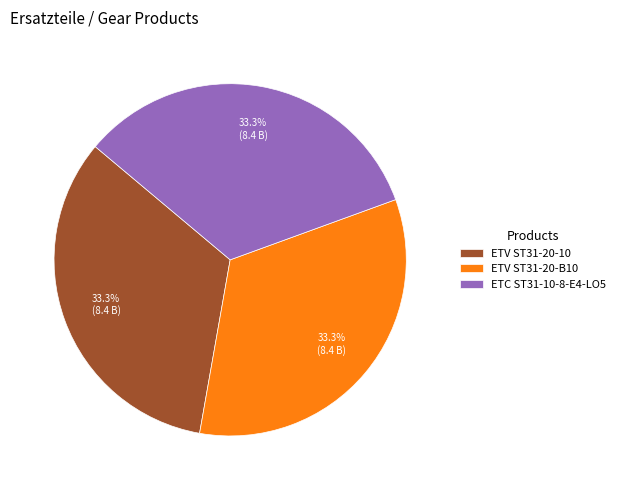

Is it true that ETV ST31-20-10 is 23% of the pie?

False